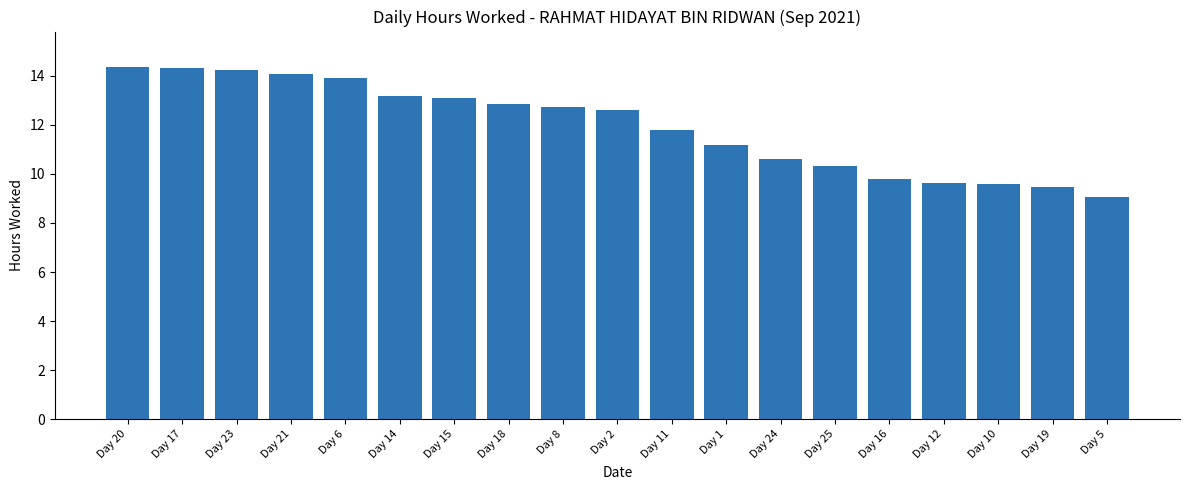

What is the minimum value shown in the chart?

9.1